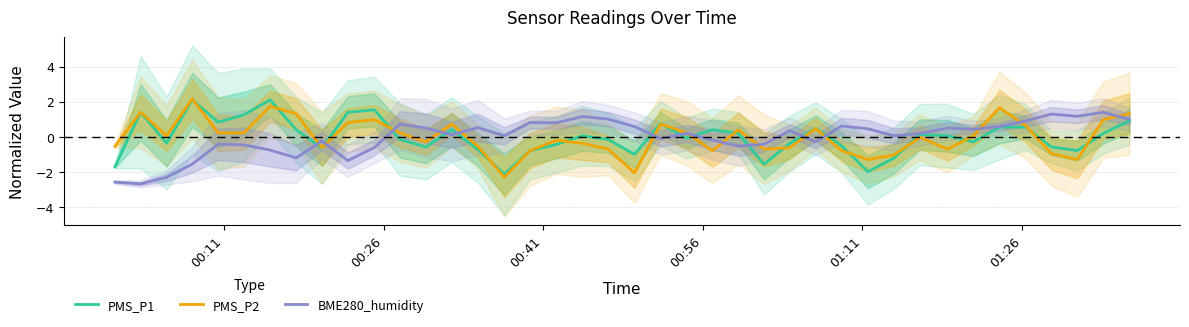

True or false: BME280_humidity has more than 2 interior local peaks.

True